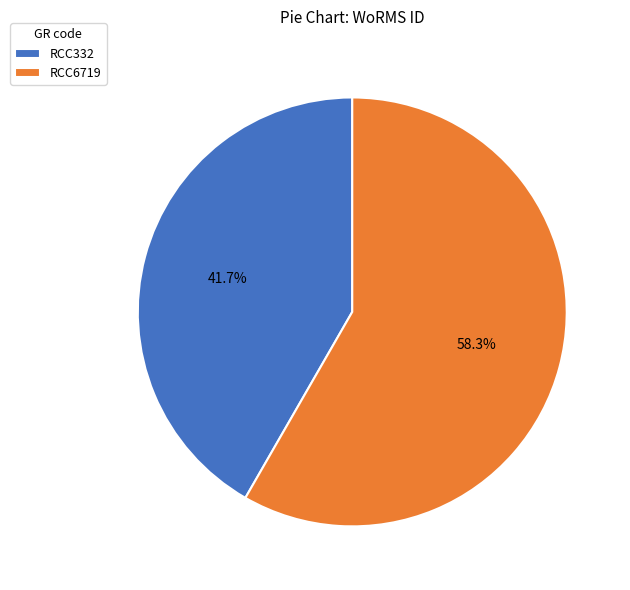

Is there any slice that represents more than half of the pie?

Yes